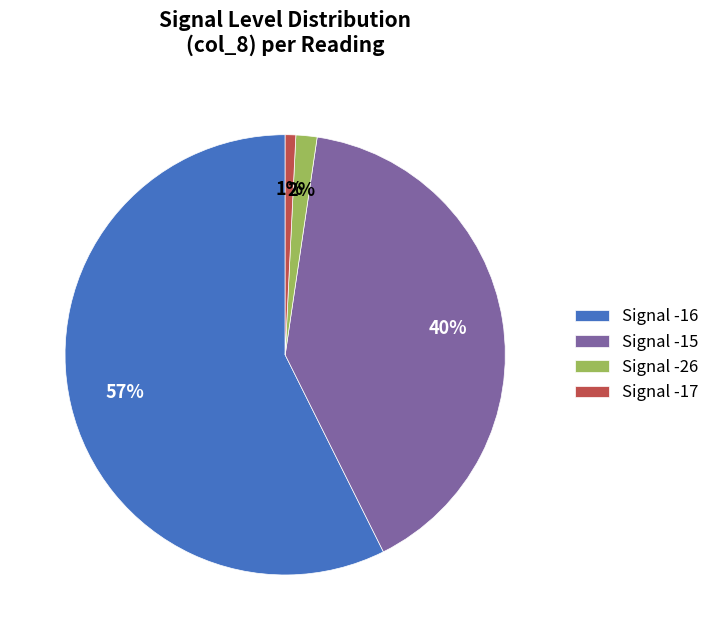

Count the number of slices in the pie.

4